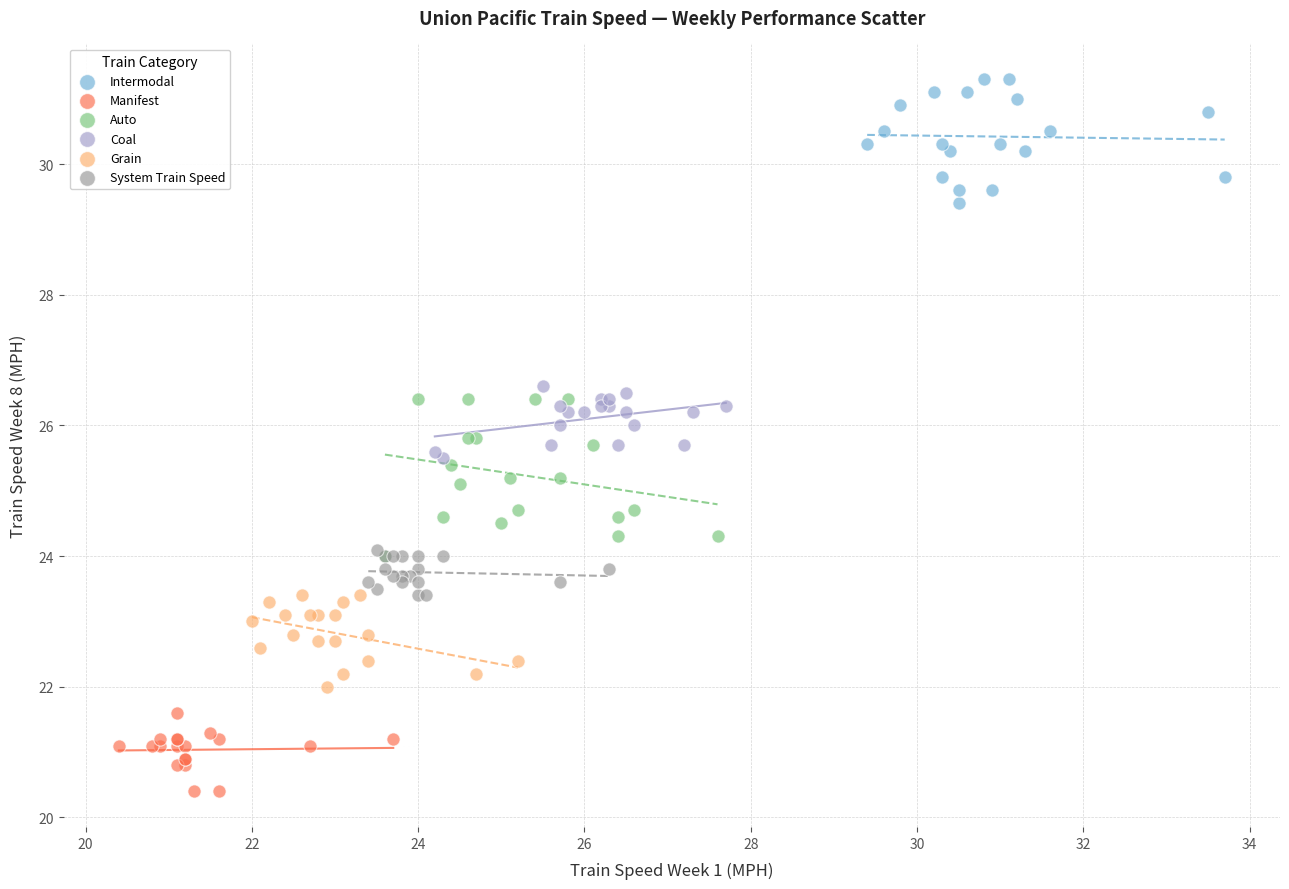

Which series reaches the maximum Y coordinate?

Intermodal